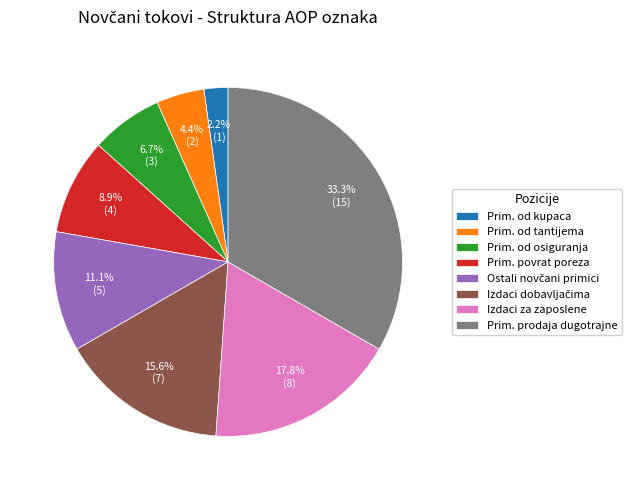

What portion of the pie excludes Prim. prodaja dugotrajne?

66.7%